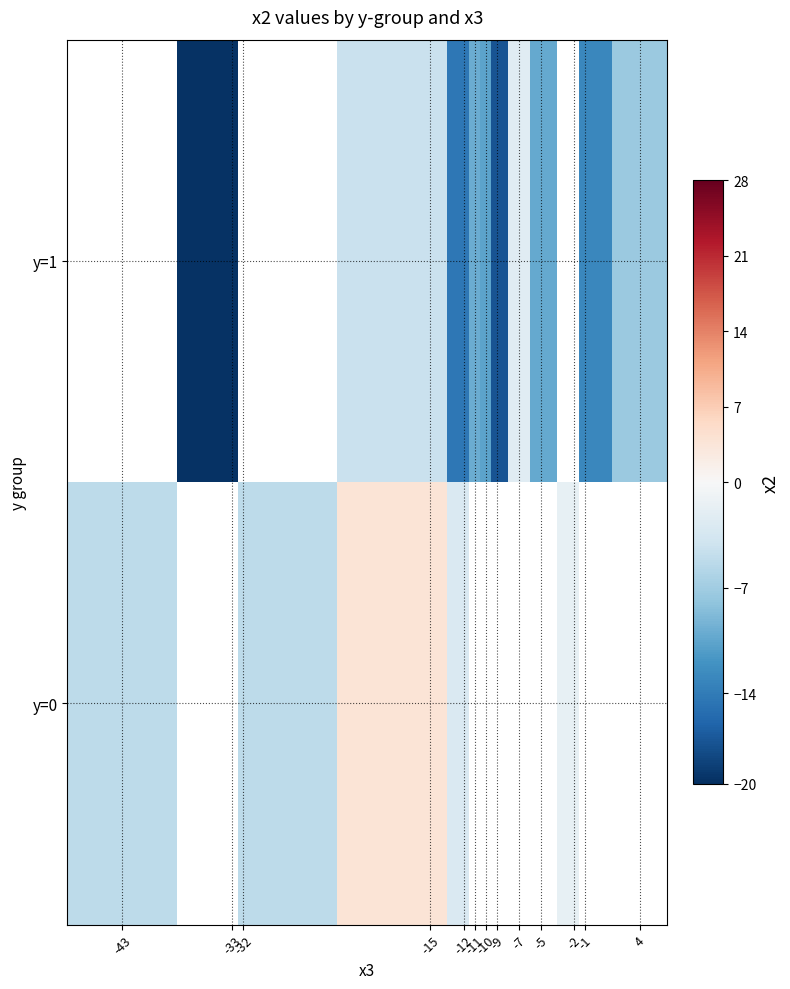

How many negative values does the y=1 series have?

10